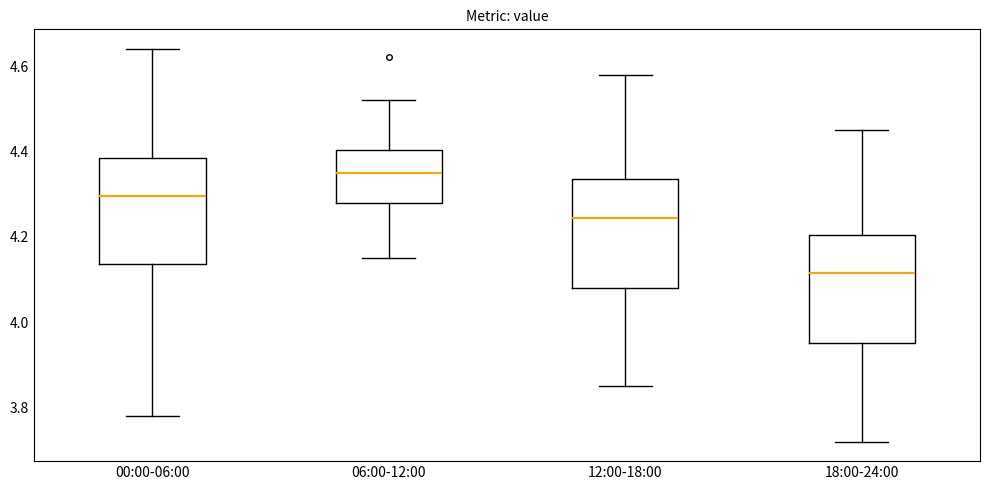

Reading left to right, read every box against the y-axis: the position of its median line, the range the box covers, and the ends of its whiskers. The values are not printed on the chart, so give them approximately, as read against the axis.

00:00-06:00: median 4.30, box 4.14 to 4.38, whiskers 3.78 to 4.64
06:00-12:00: median 4.36, box 4.28 to 4.40, whiskers 4.16 to 4.52
12:00-18:00: median 4.24, box 4.08 to 4.34, whiskers 3.86 to 4.58
18:00-24:00: median 4.12, box 3.96 to 4.20, whiskers 3.72 to 4.46